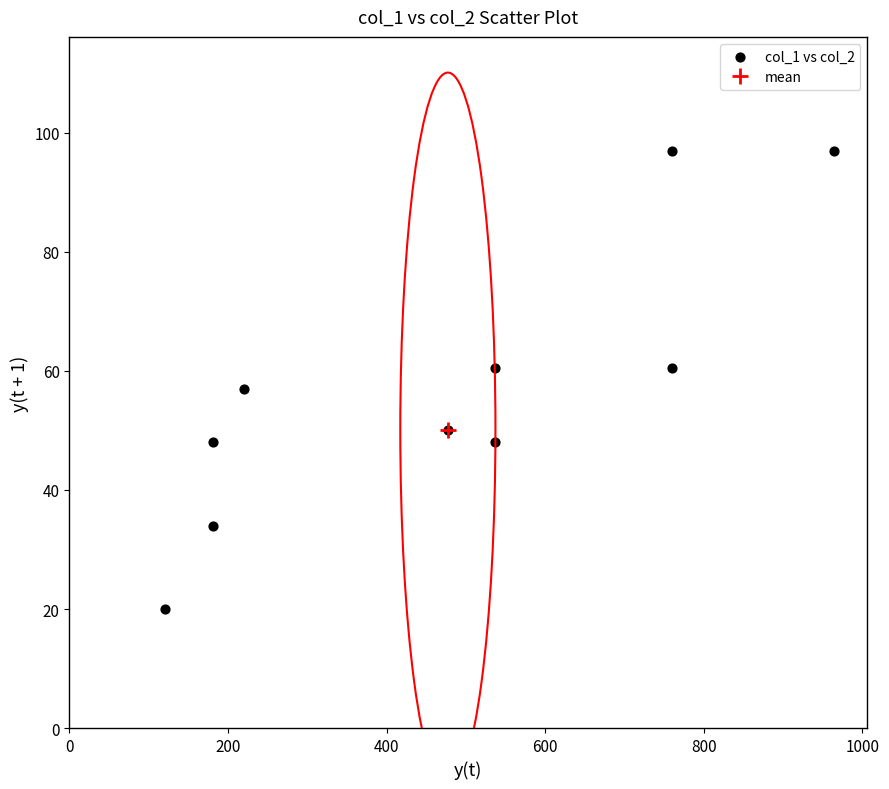

What is the range of Y values (max minus min)?

77.0